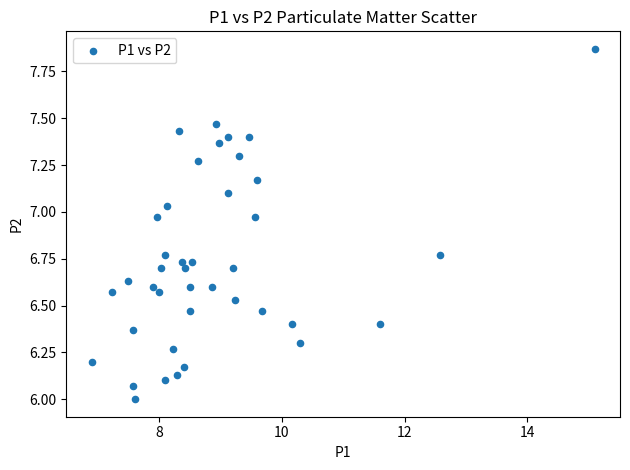

What is the range of Y values (max minus min)?

1.9